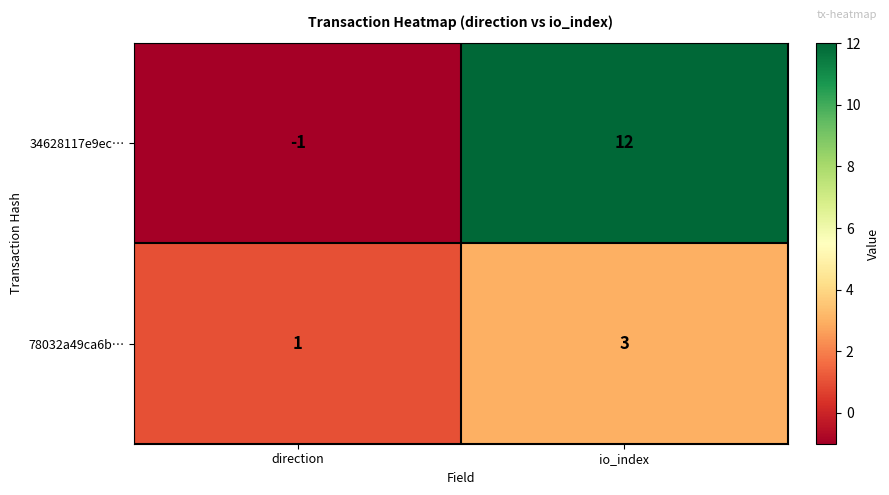

What is the maximum value for 34628117e9ec…?

12